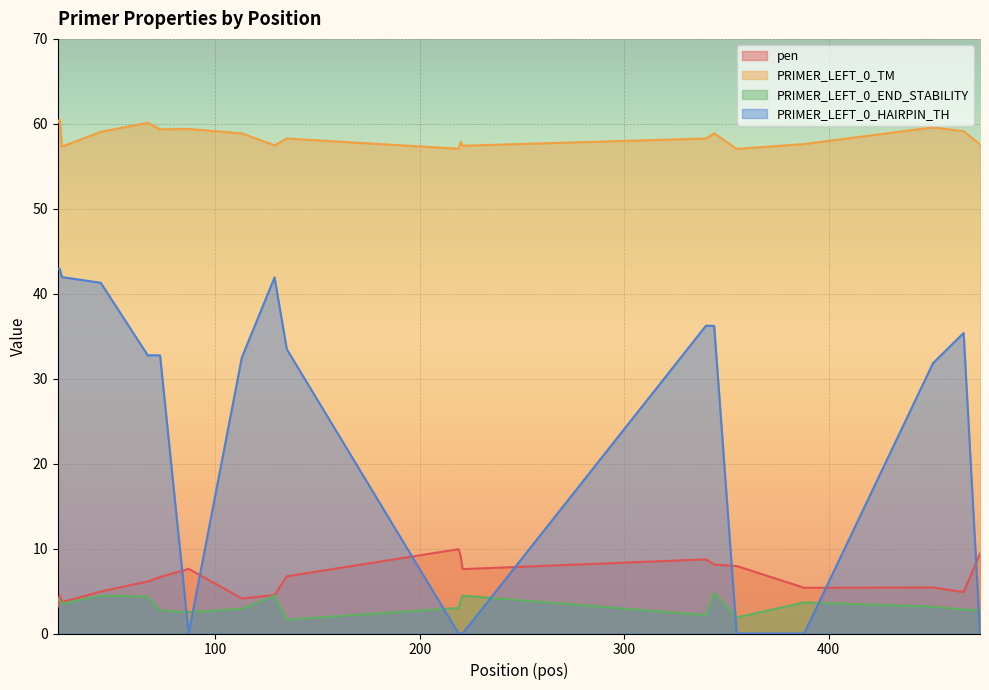

How many interior local peaks does the PRIMER_LEFT_0_HAIRPIN_TH series have?

3